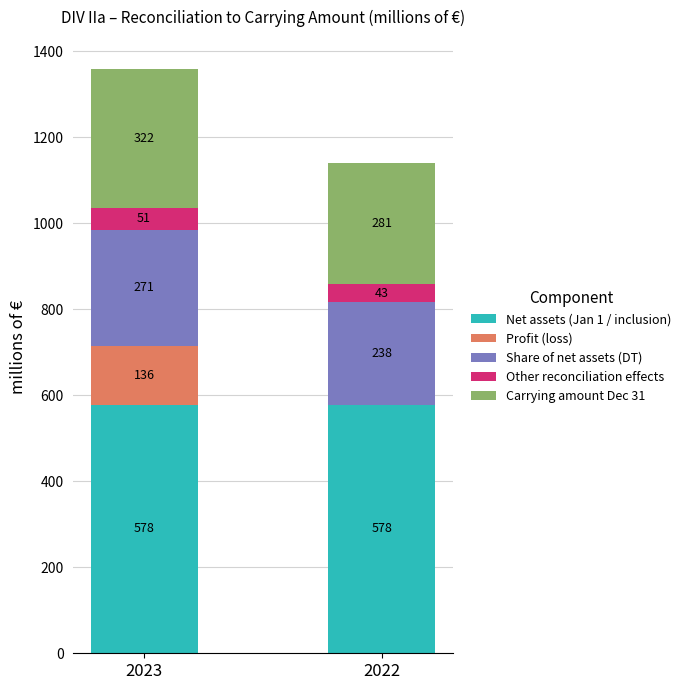

The value of Net assets (Jan 1 / inclusion) at 2022 is 262. True or false?

False